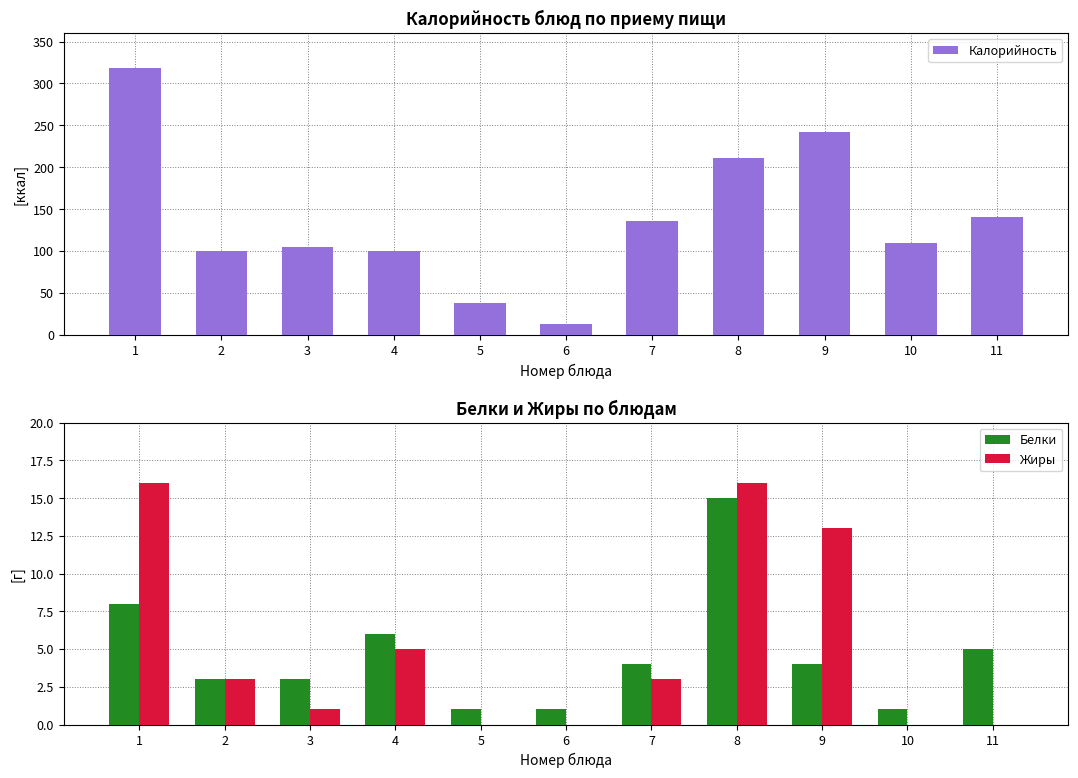

At which label is Белки closest to 8?

1